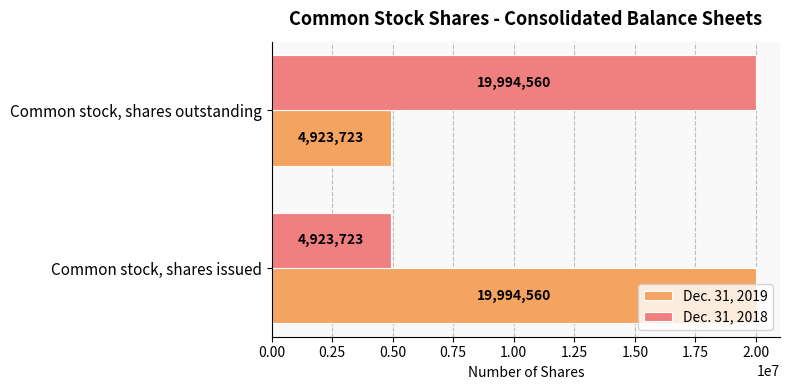

What value does the Dec. 31, 2019 series have at Common stock, shares issued, to the nearest 100?

19994600